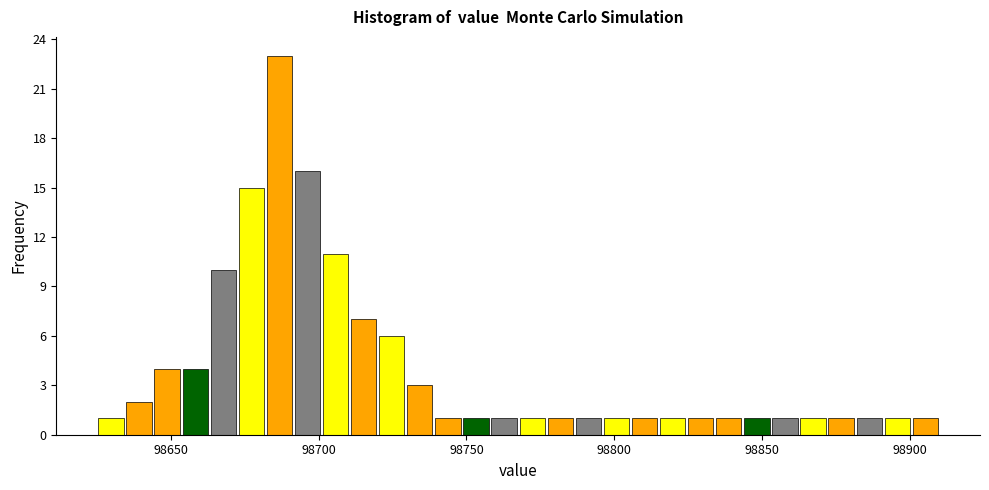

Around what value on the x-axis is the tallest bar? Give the approximate position of its centre, as read against the axis.

98685